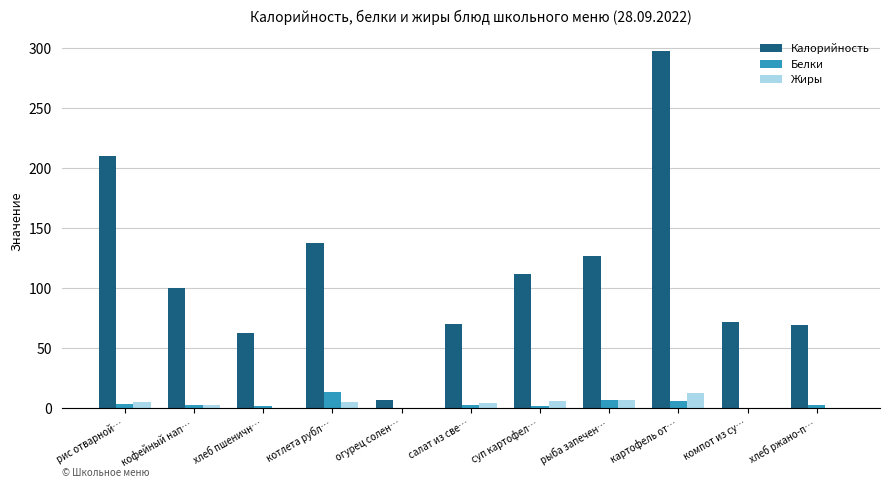

What is the sum of all Калорийность values?

1267.2